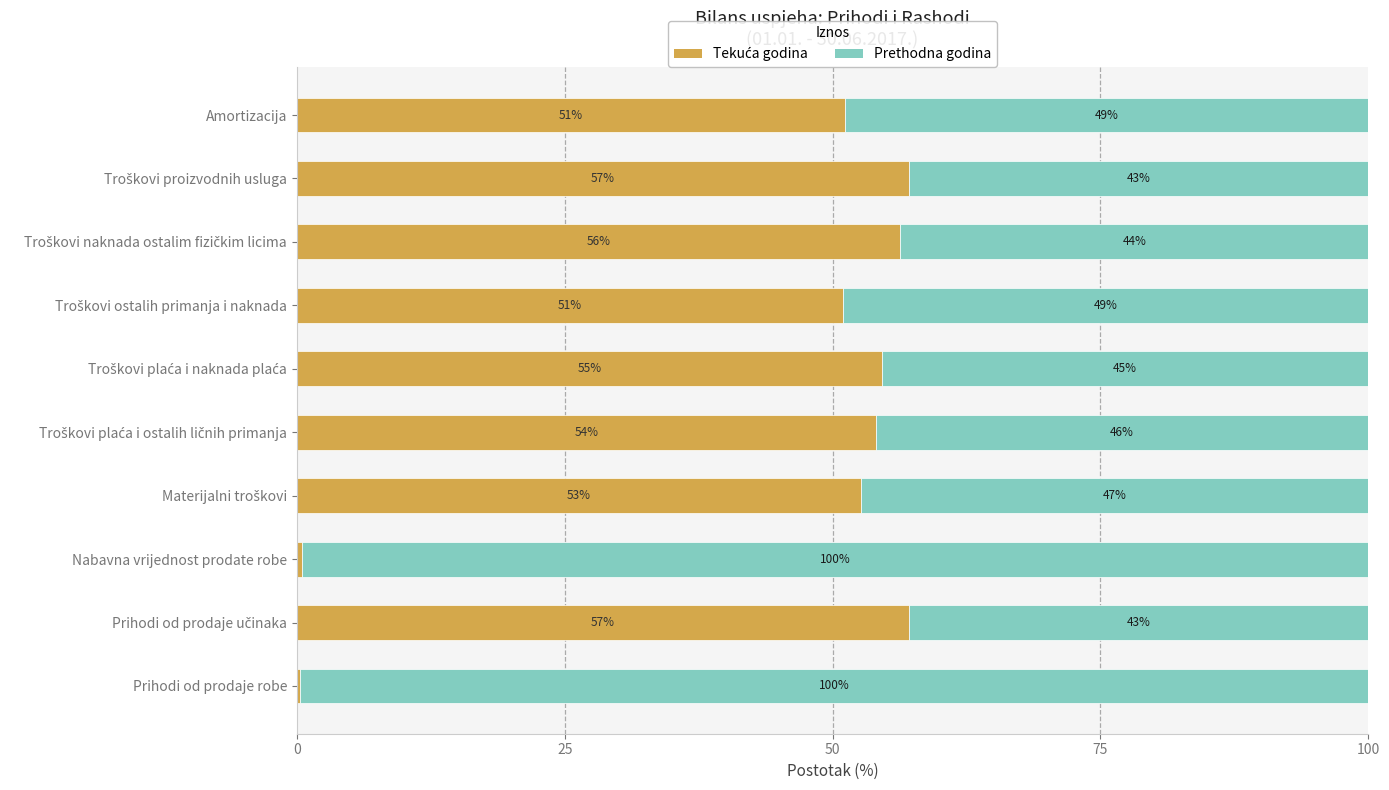

What is the total value across all series at Nabavna vrijednost prodate robe?

100.0